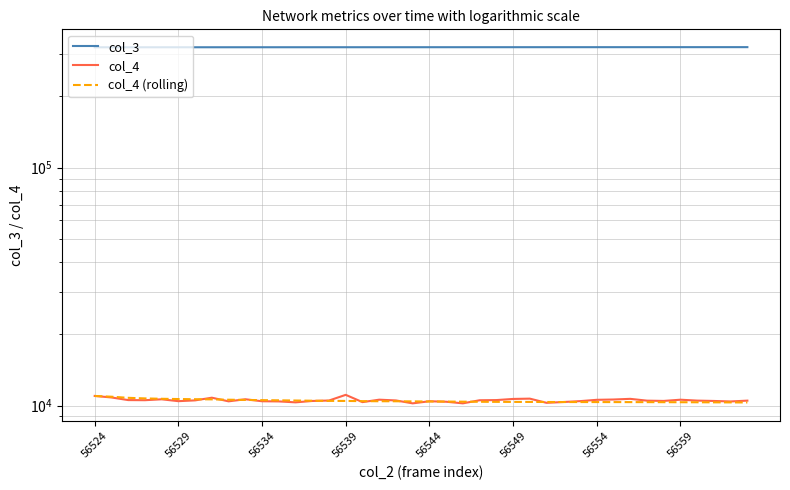

What is the minimum value shown in the chart?

10212